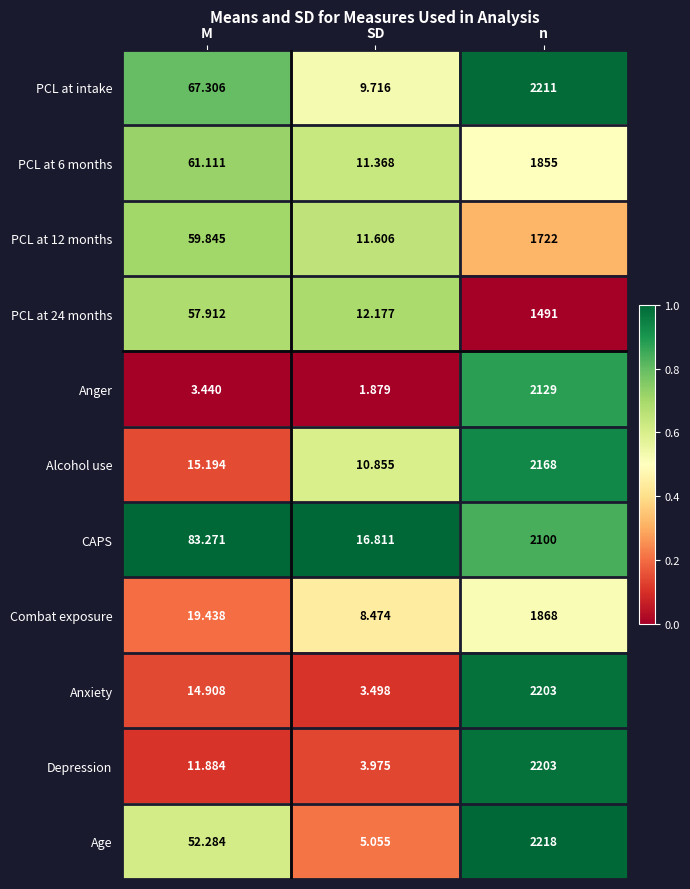

Which series changed the most between M and SD?

CAPS